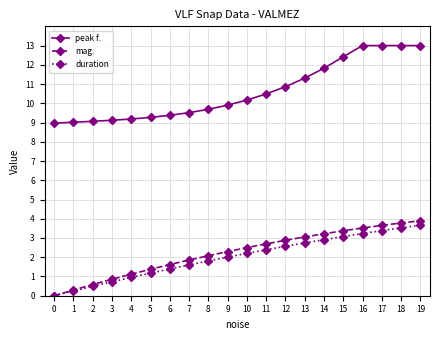

True or false: duration and peak f. cross at least once.

False